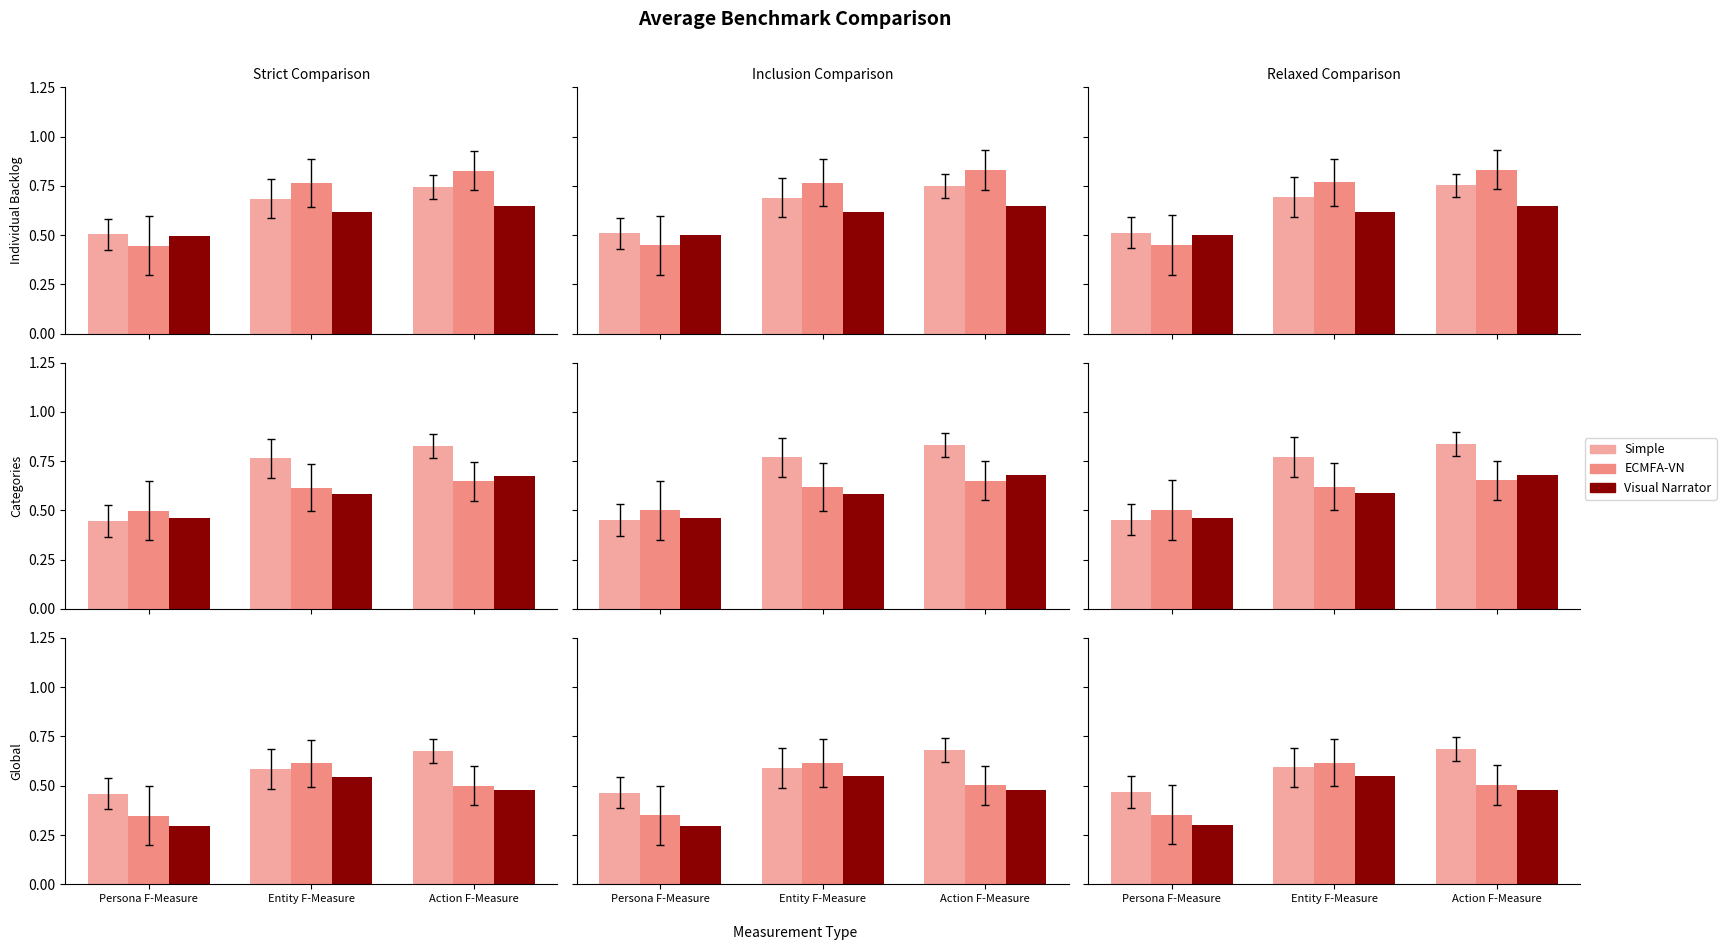

Is the value of Simple at Action F-Measure greater than the value of ECMFA-VN at Action F-Measure?

Yes